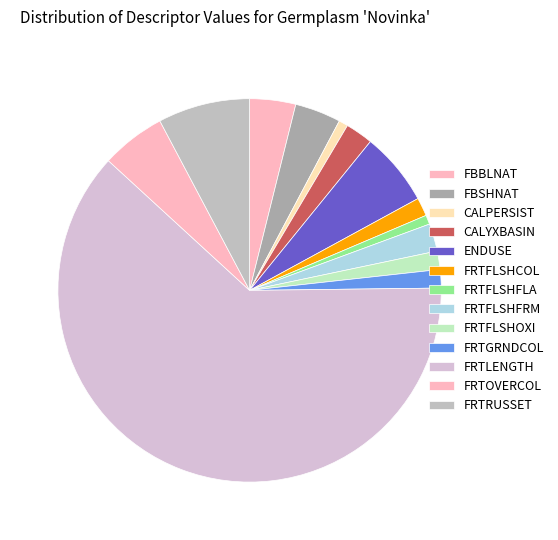

Is it true that FBBLNAT is 4% of the pie?

True